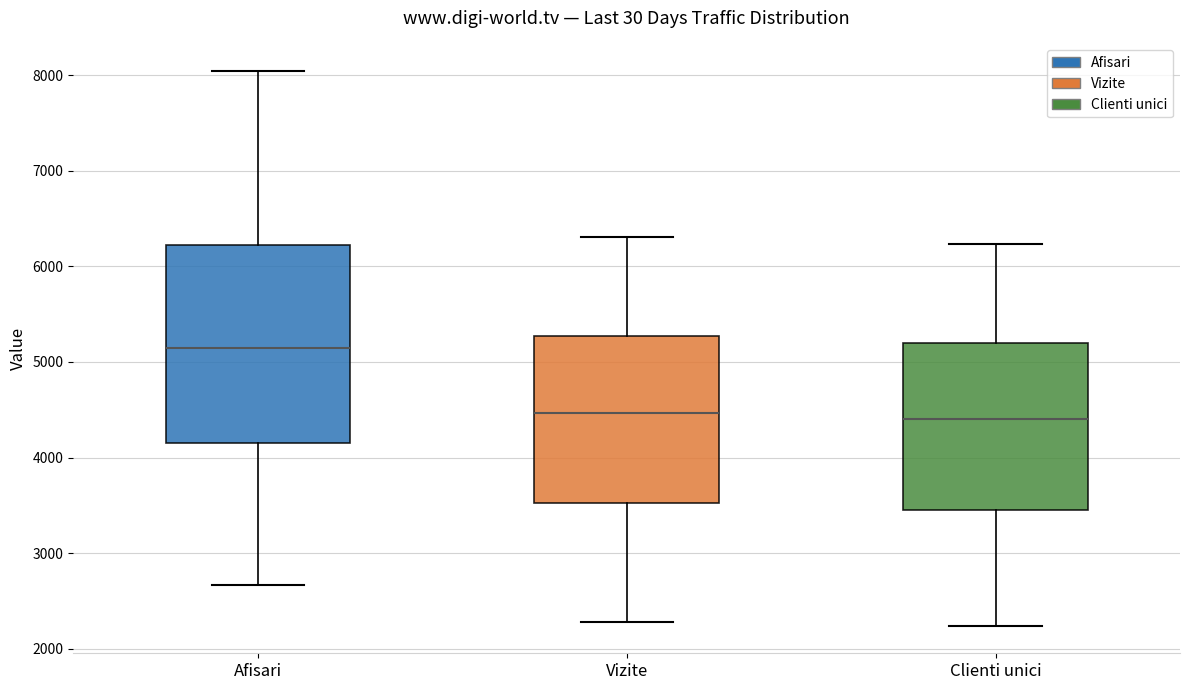

Which box is the tallest, from its lower edge to its upper edge?

Afisari